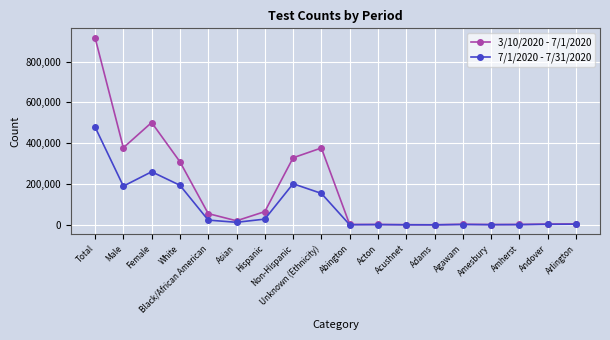

Which category has the highest value in the 7/1/2020 - 7/31/2020 series?

Total